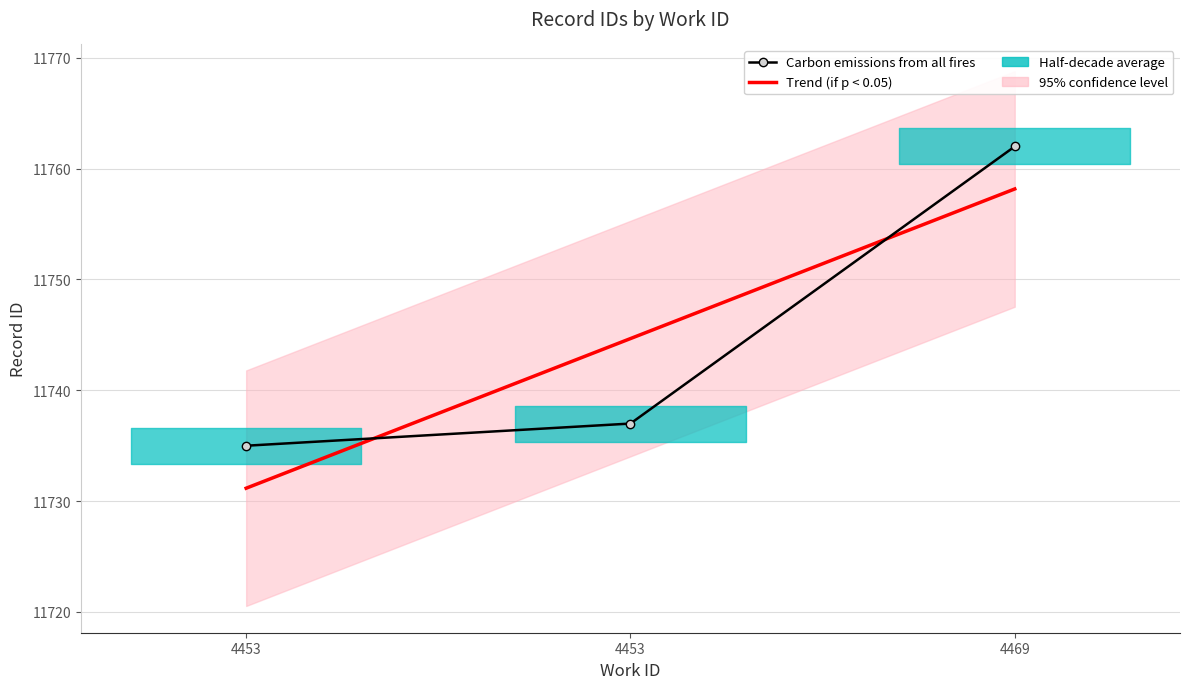

Between 4453 and 4453, which is larger?

4453